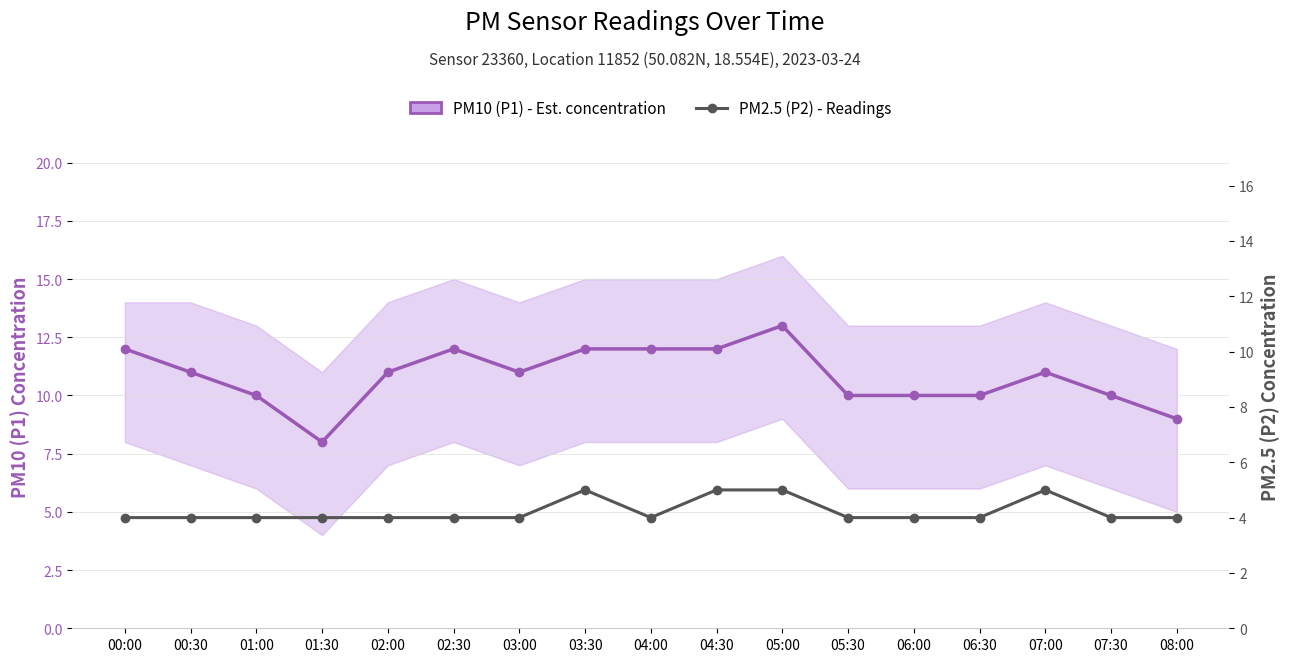

Does the chart have visible grid lines?

Yes